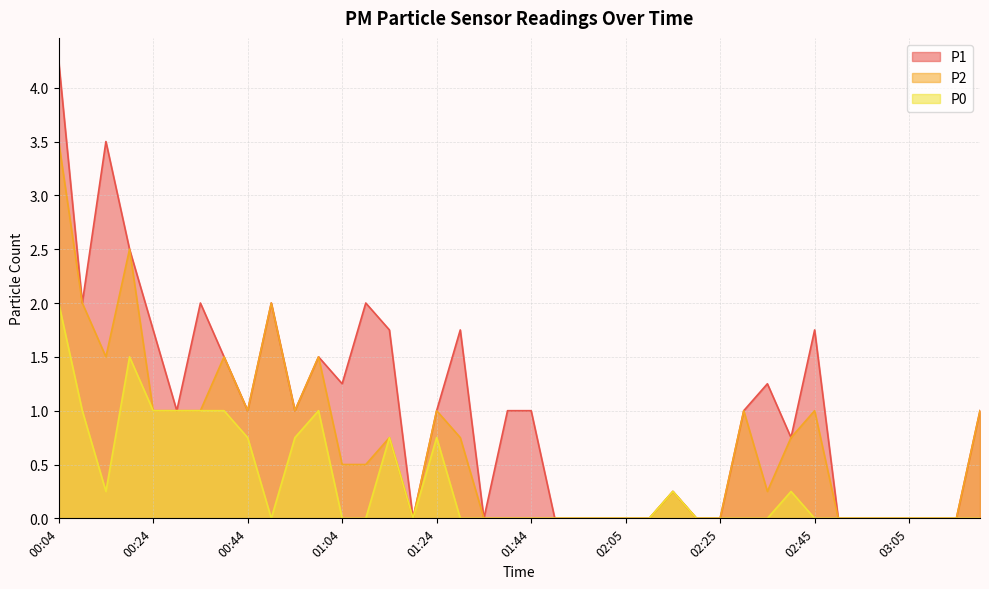

True or false: P1 and P2 intersect in this chart.

False